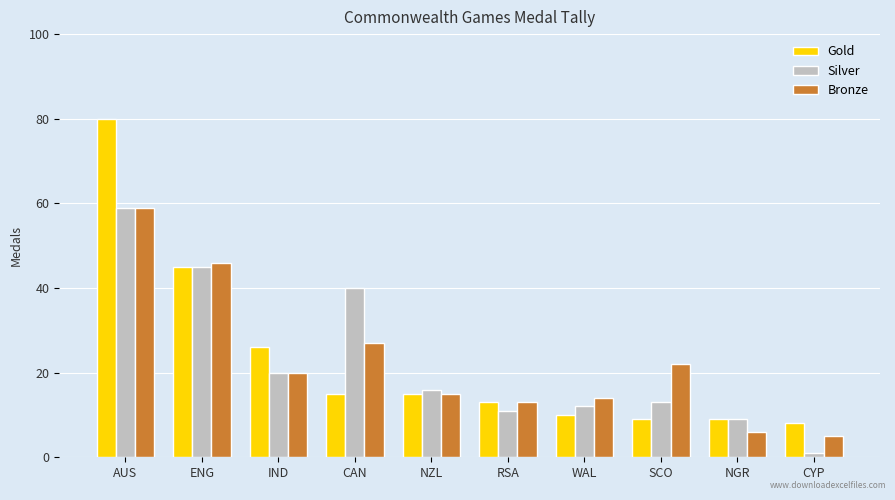

What are all the series names shown in the legend?

Gold, Silver, Bronze